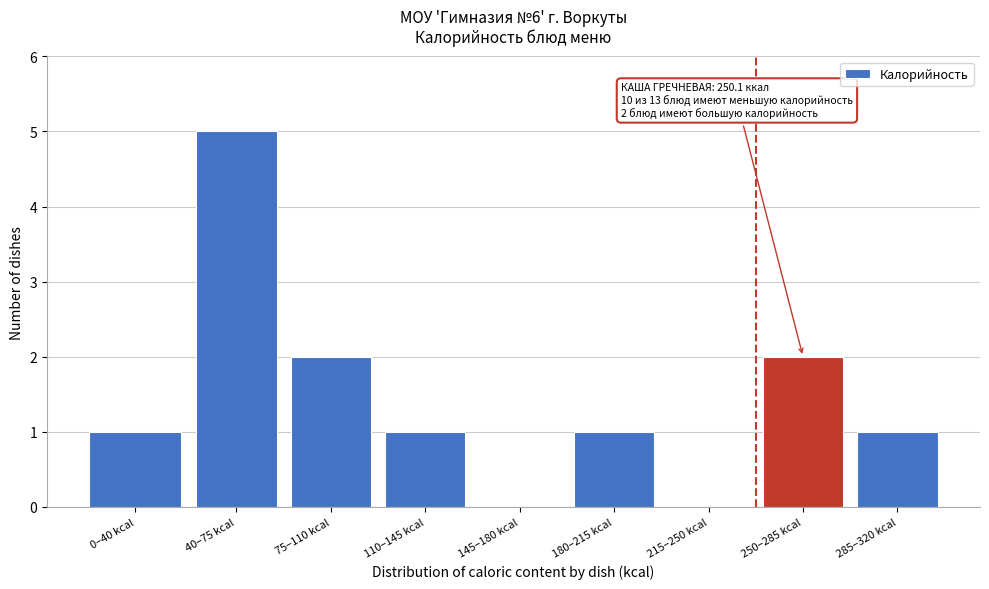

Reading left to right, list all the values displayed in this chart.

0–40 kcal=1	40–75 kcal=5	75–110 kcal=2	110–145 kcal=1	145–180 kcal=0	180–215 kcal=1	215–250 kcal=0	250–285 kcal=2	285–320 kcal=1